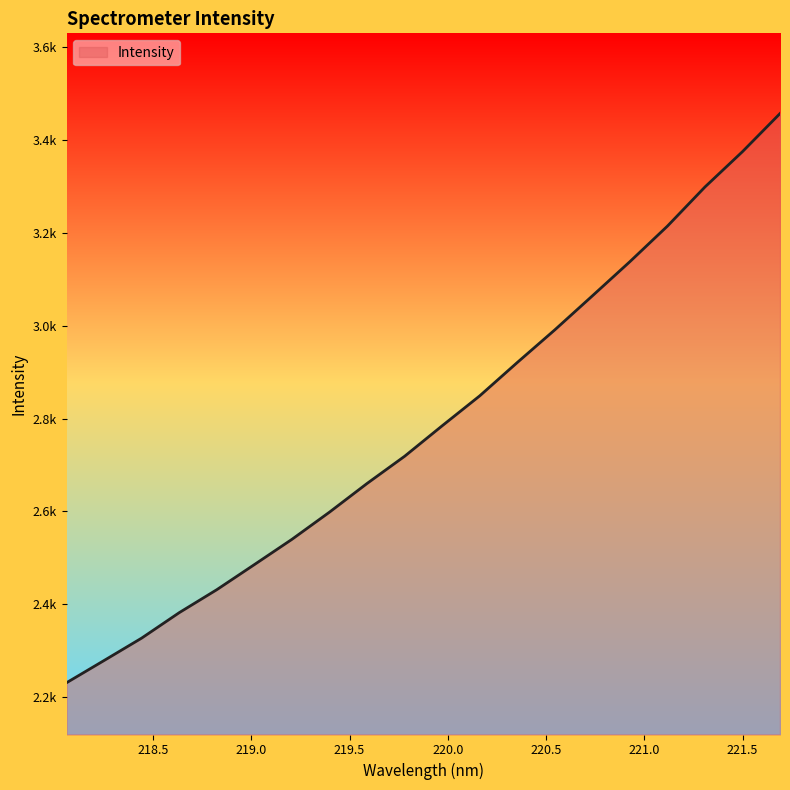

What is the minimum value shown in the chart?

2230.9